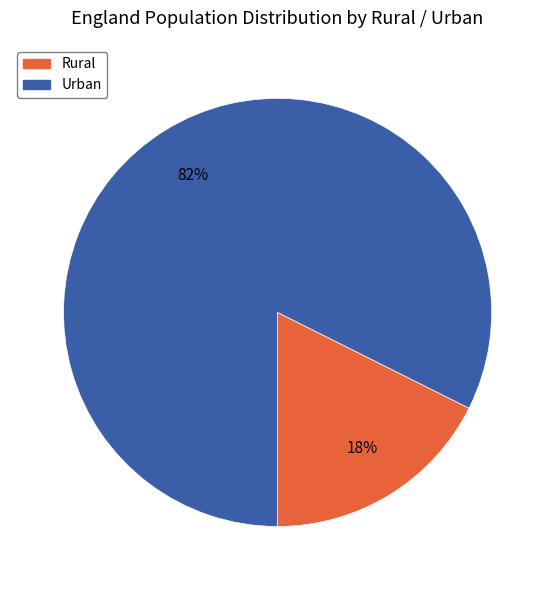

Is the sum of Rural and Urban greater than half?

Yes